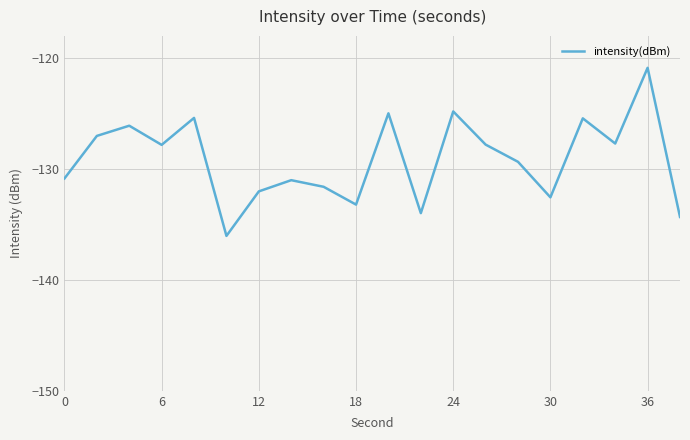

What is the greatest value displayed?

-120.9